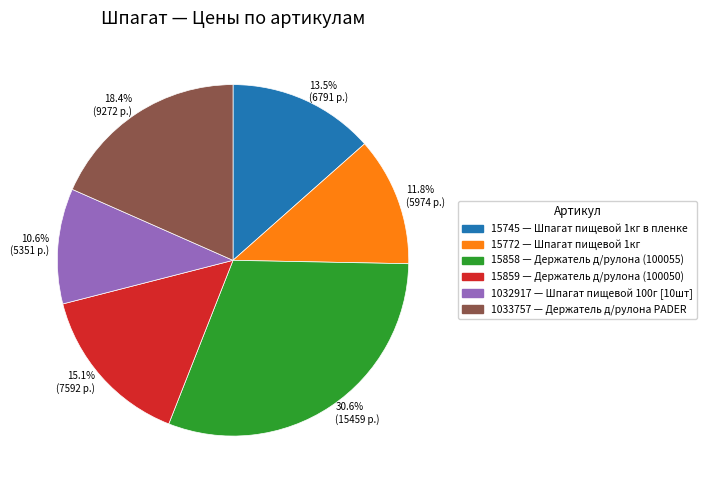

Which category has the biggest portion of the pie?

15858